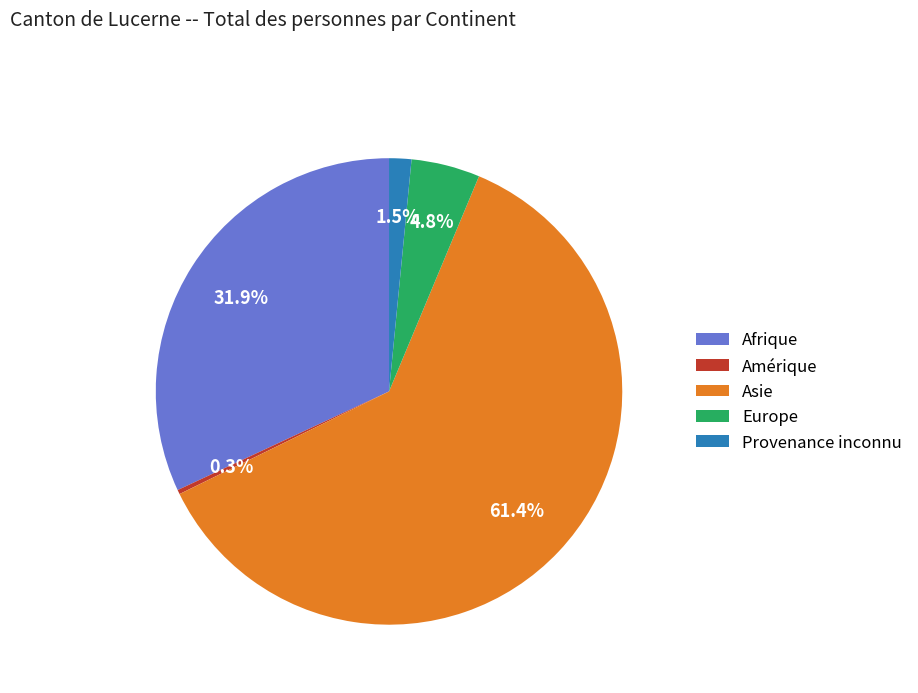

To the nearest percent, what is the difference between the Provenance inconnu and Asie slice percentages?

60%